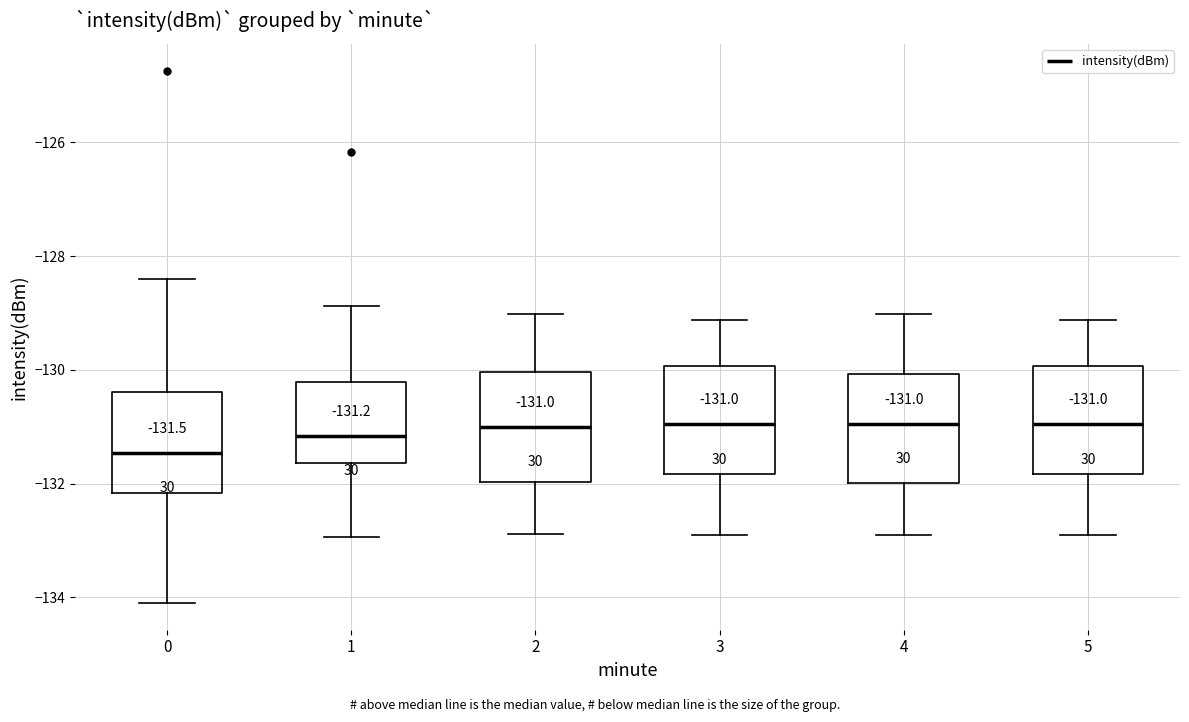

Which box's median line is the lowest?

0